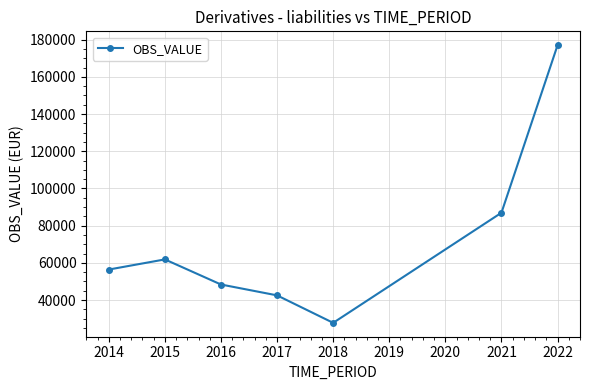

Rank the categories by value from highest to lowest.

2022, 2021, 2015, 2014, 2016, 2017, 2018